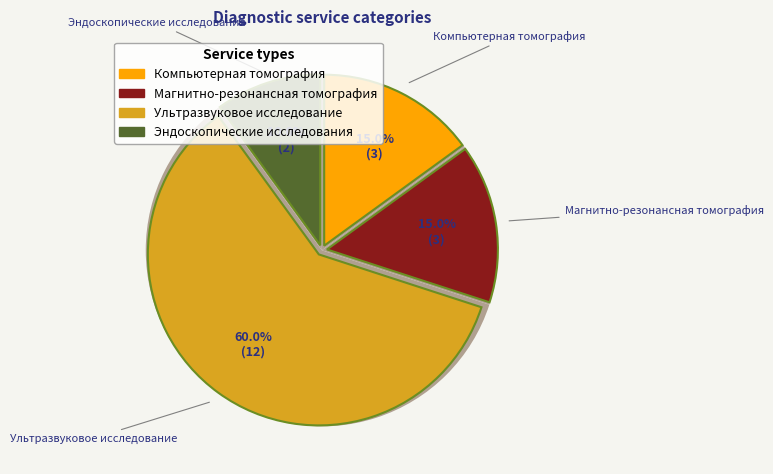

To the nearest percent, what percentage of the pie is Магнитно-резонансная томография?

15%